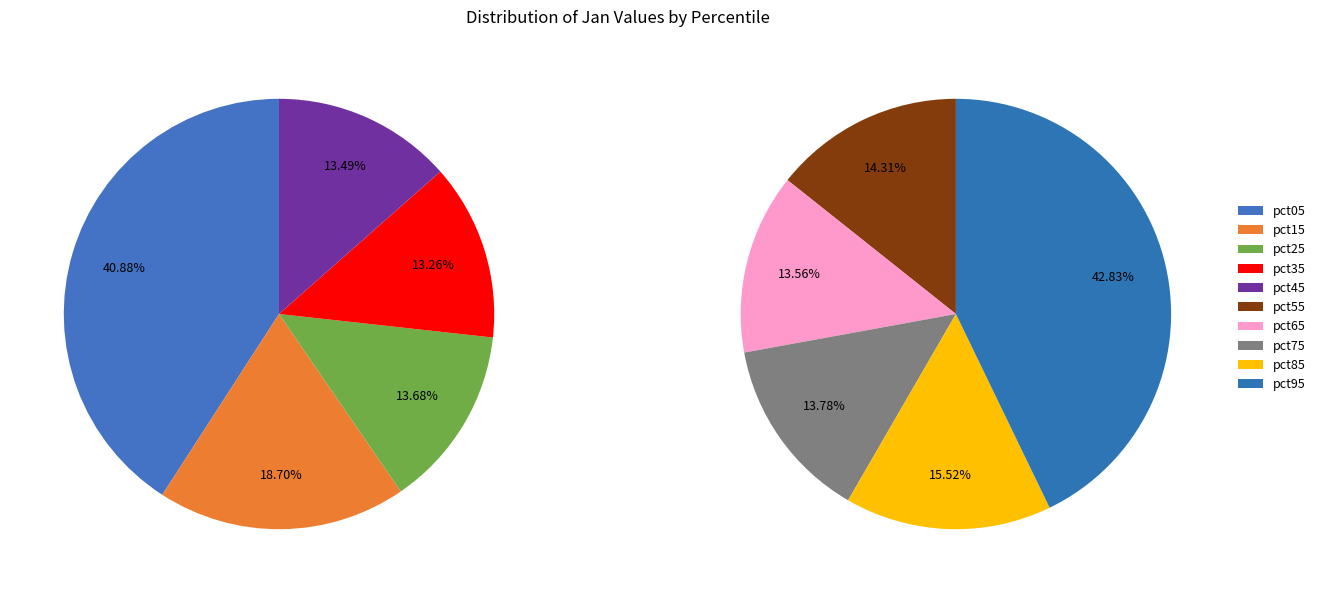

Rank the categories by value from lowest to highest.

pct65, pct75, pct55, pct35, pct45, pct25, pct85, pct15, pct95, pct05